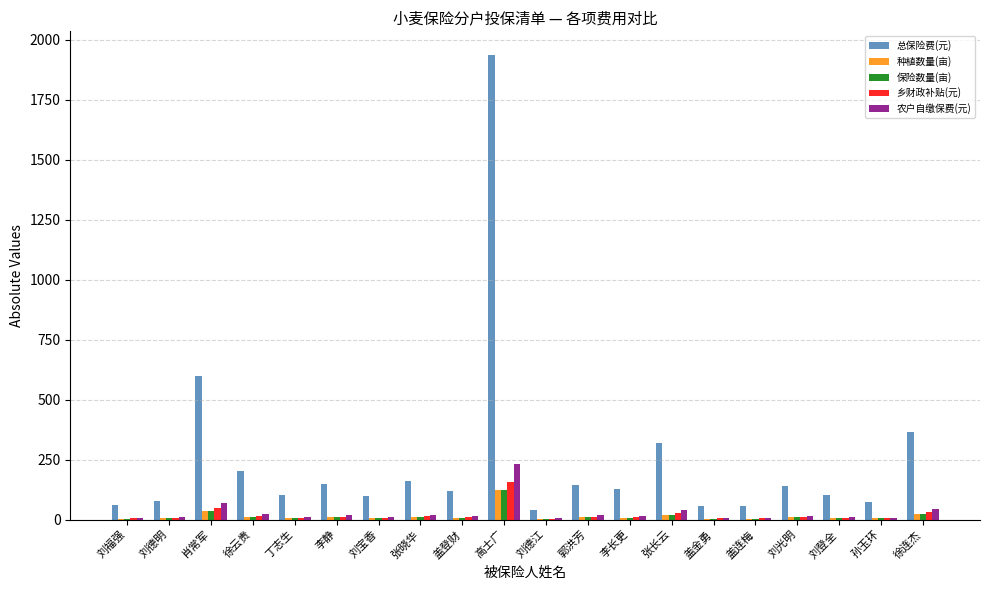

What is the highest value of the 总保险费(元) series?

1937.3